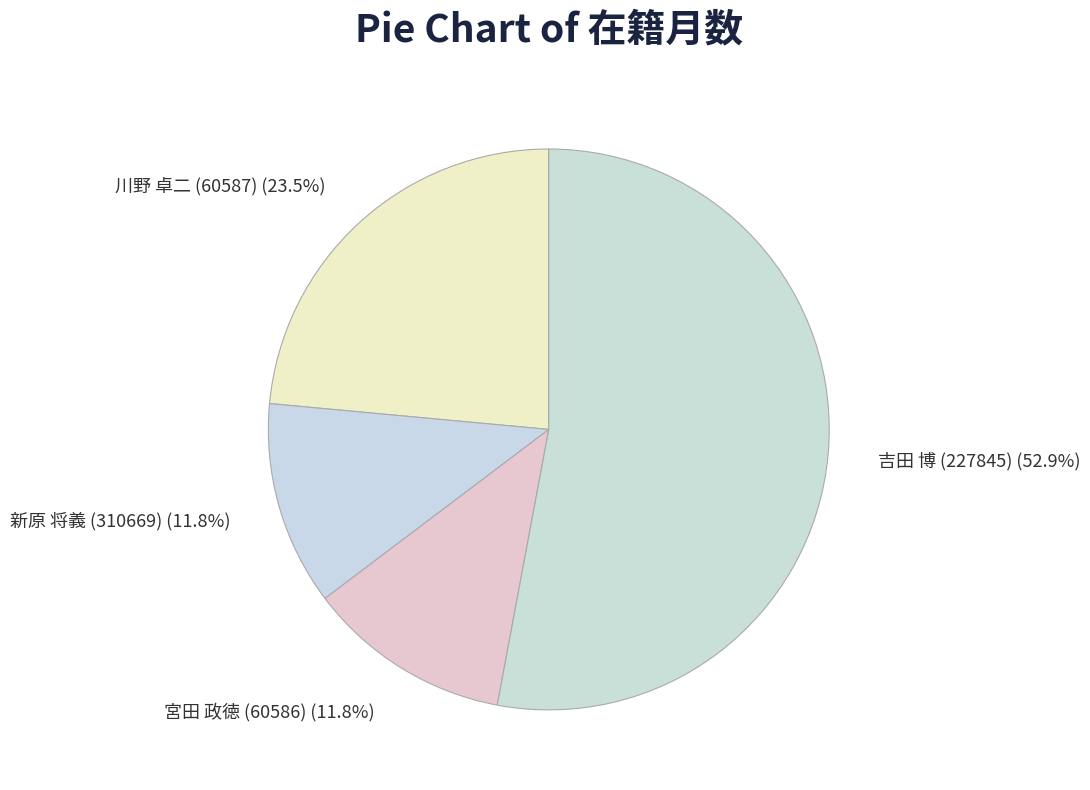

Count the number of slices in the pie.

4